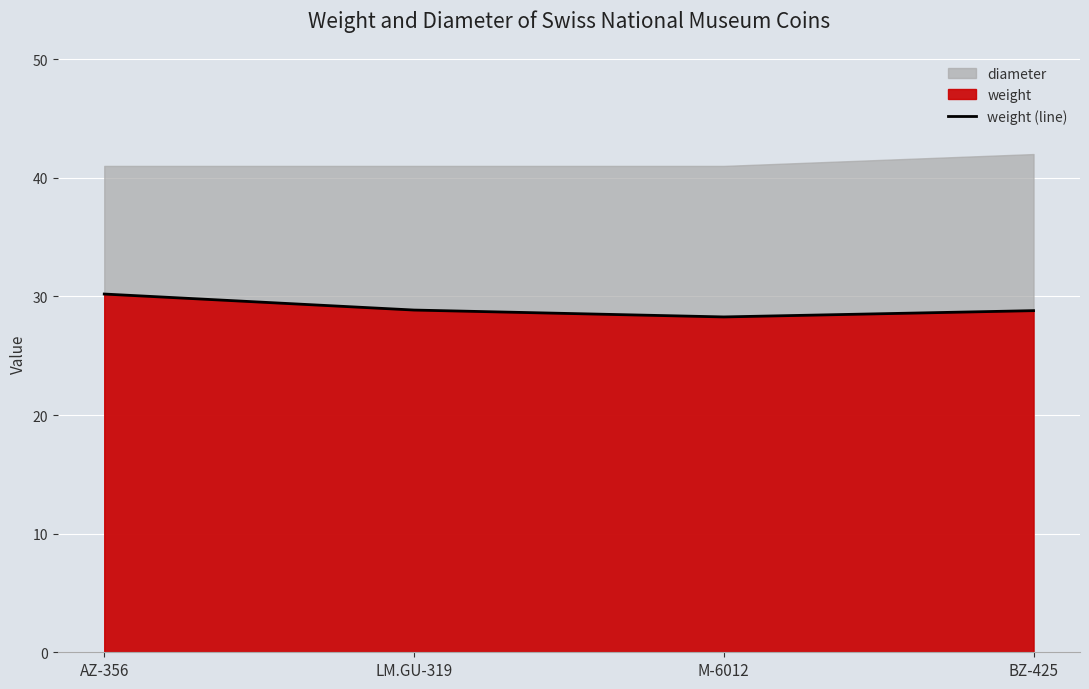

What position from the left is M-6012?

3